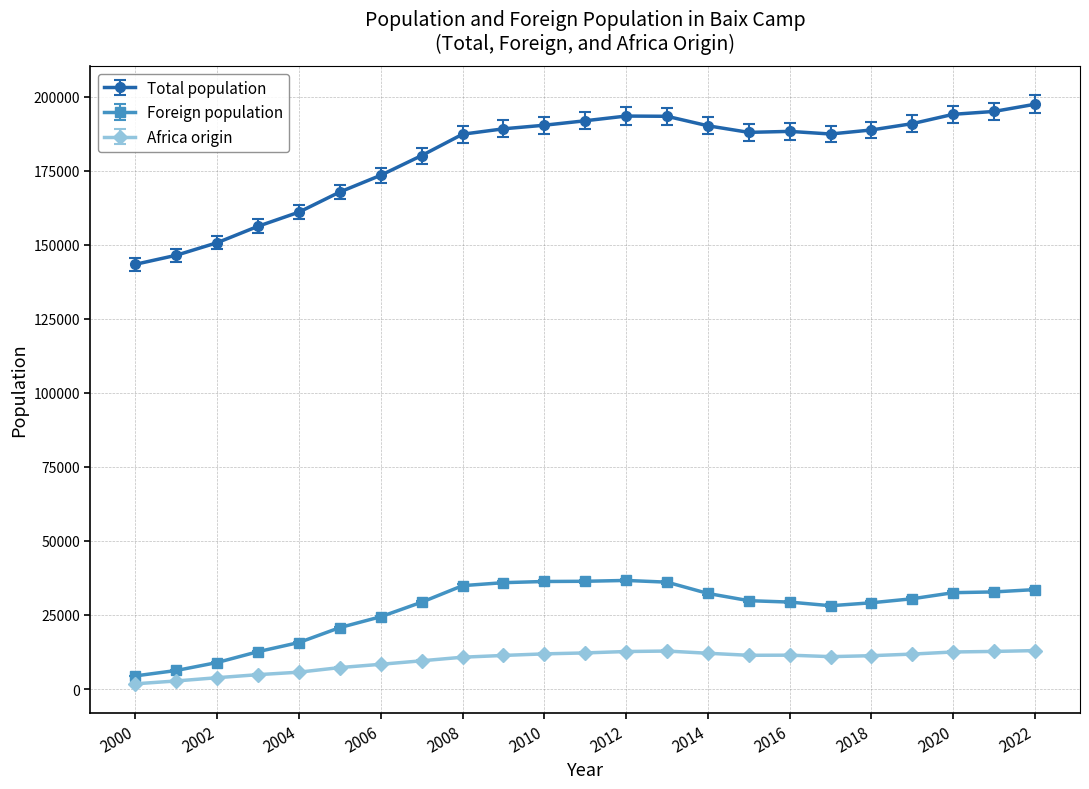

True or false: Foreign population and Africa origin intersect in this chart.

False